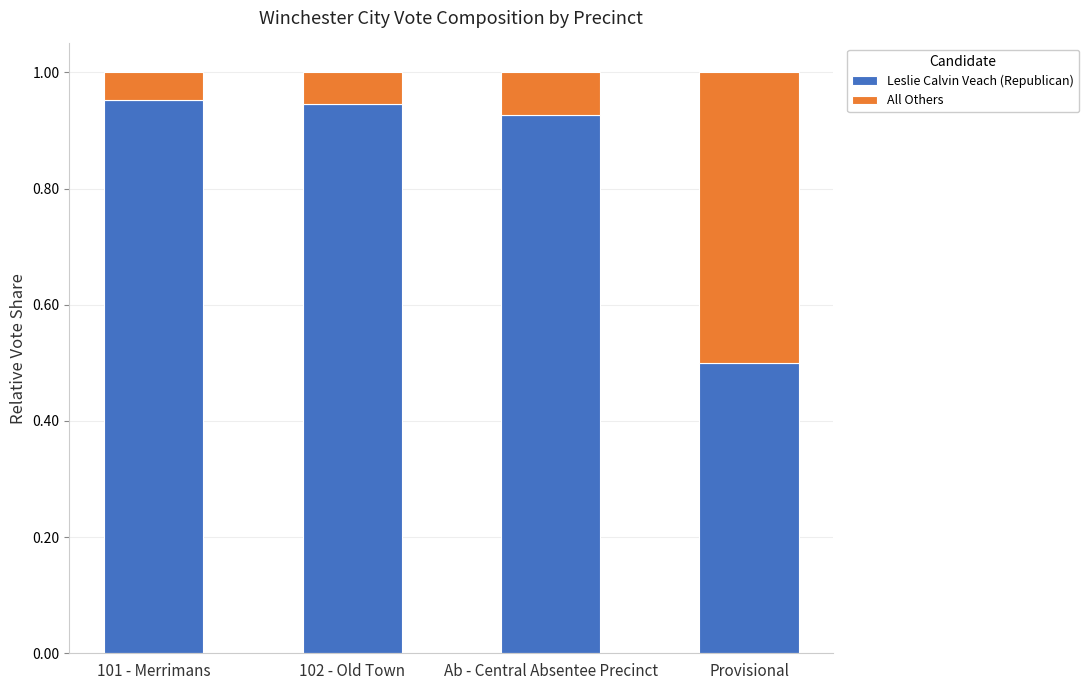

True or false: Leslie Calvin Veach (Republican) has a value of 0.5 at Provisional.

True